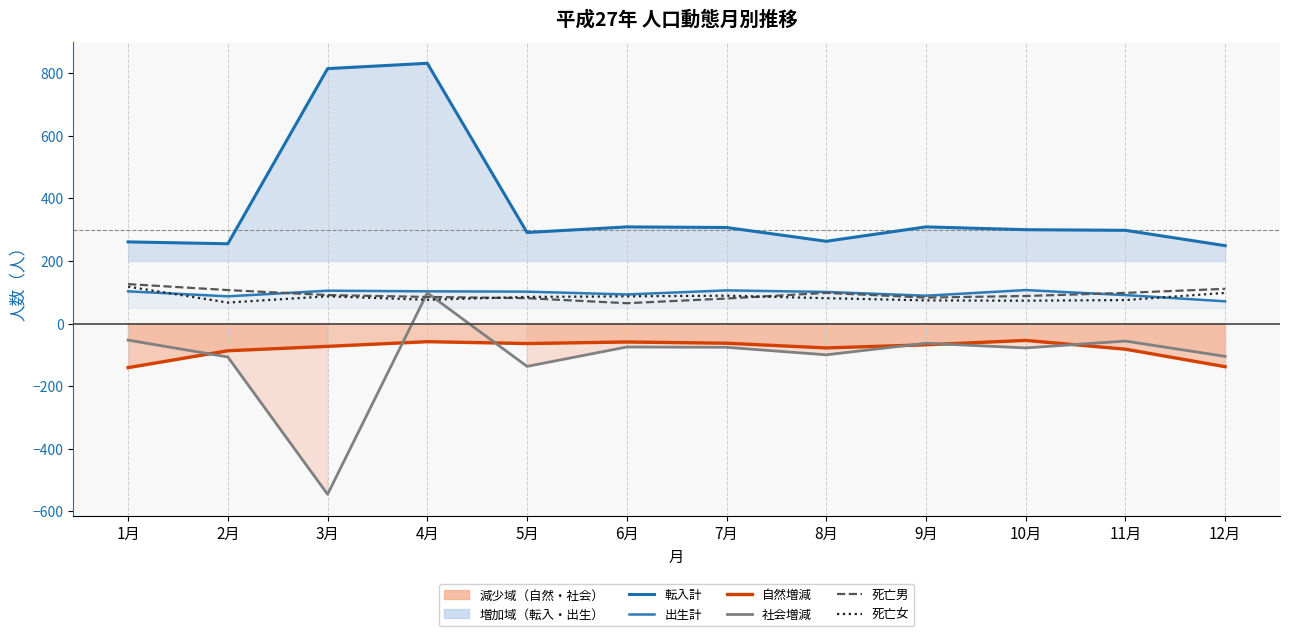

True or false: 自然増減 and 転入計 cross at least once.

False